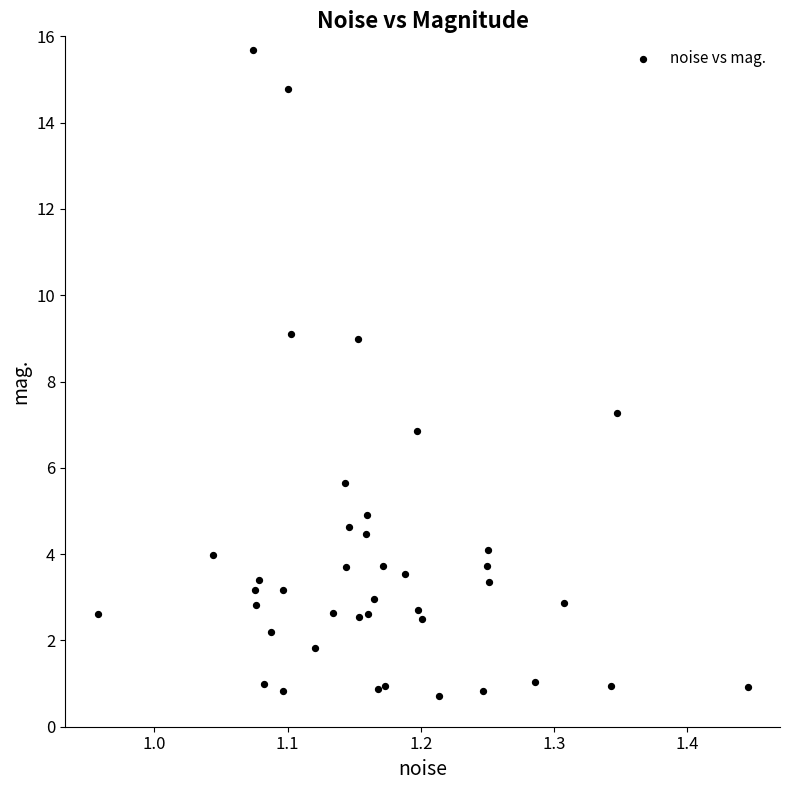

What Y value in the scatter plot is closest to 8?

7.3